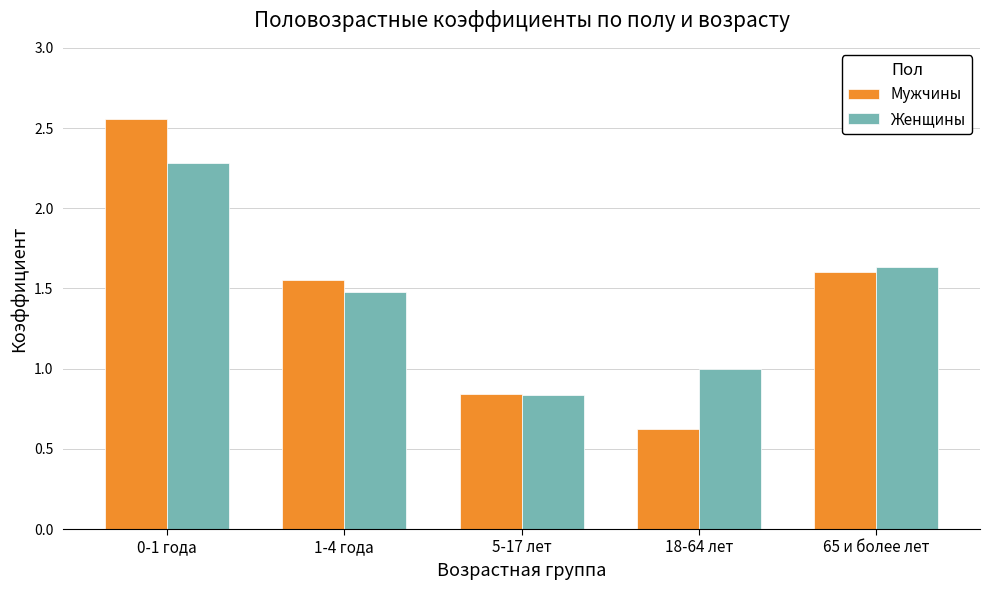

What is the label of the 5th bar from the right?

0-1 года